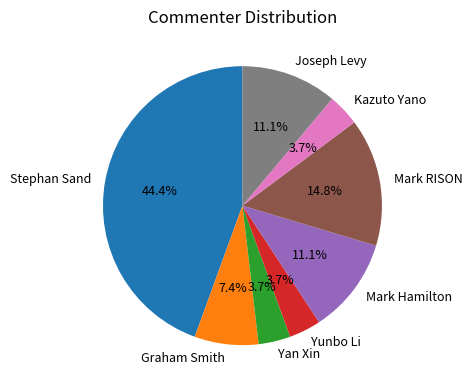

Is it true that Mark Hamilton is 21% of the pie?

False